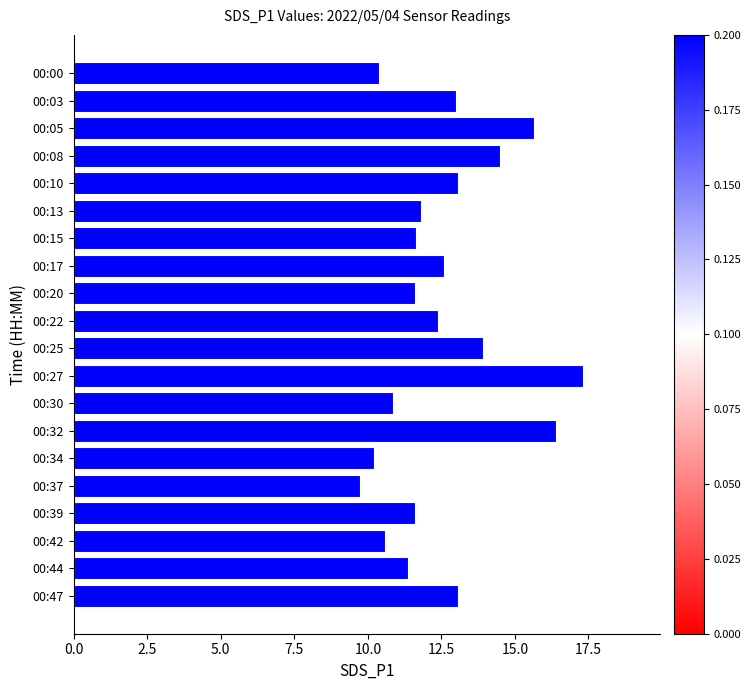

How many data points are above 12?

10